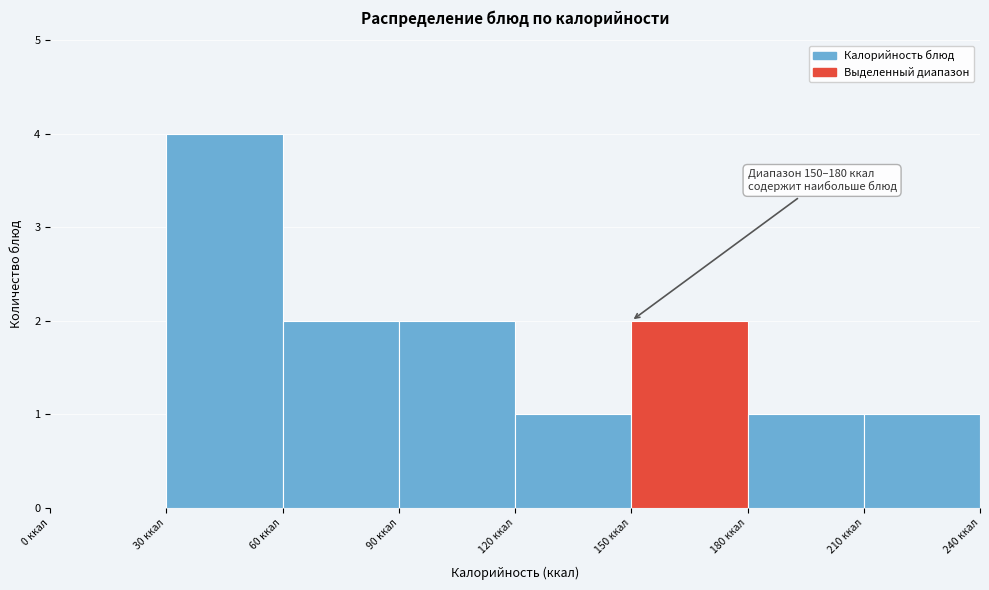

Which range on the x-axis has the tallest bar?

30 to 60